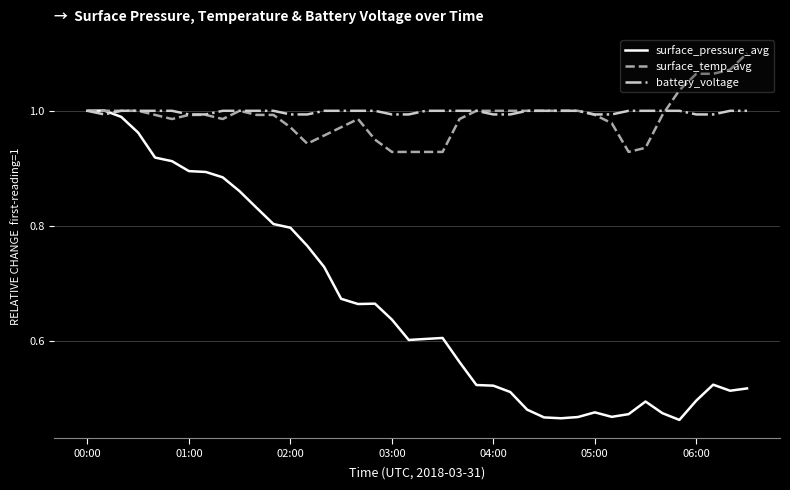

Which series has the largest range (max minus min)?

surface_pressure_avg